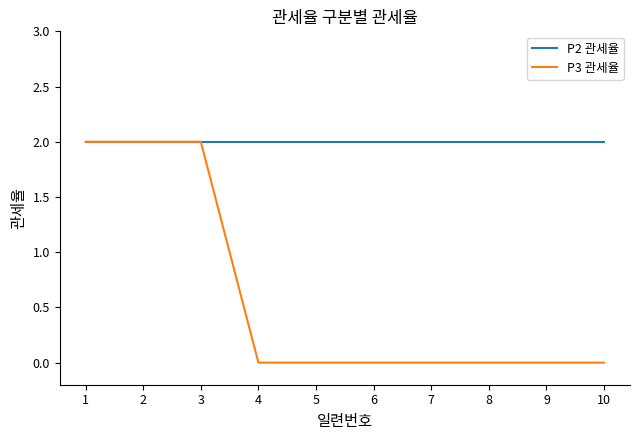

Rank the series at 5 from lowest to highest value.

P3 관세율, P2 관세율